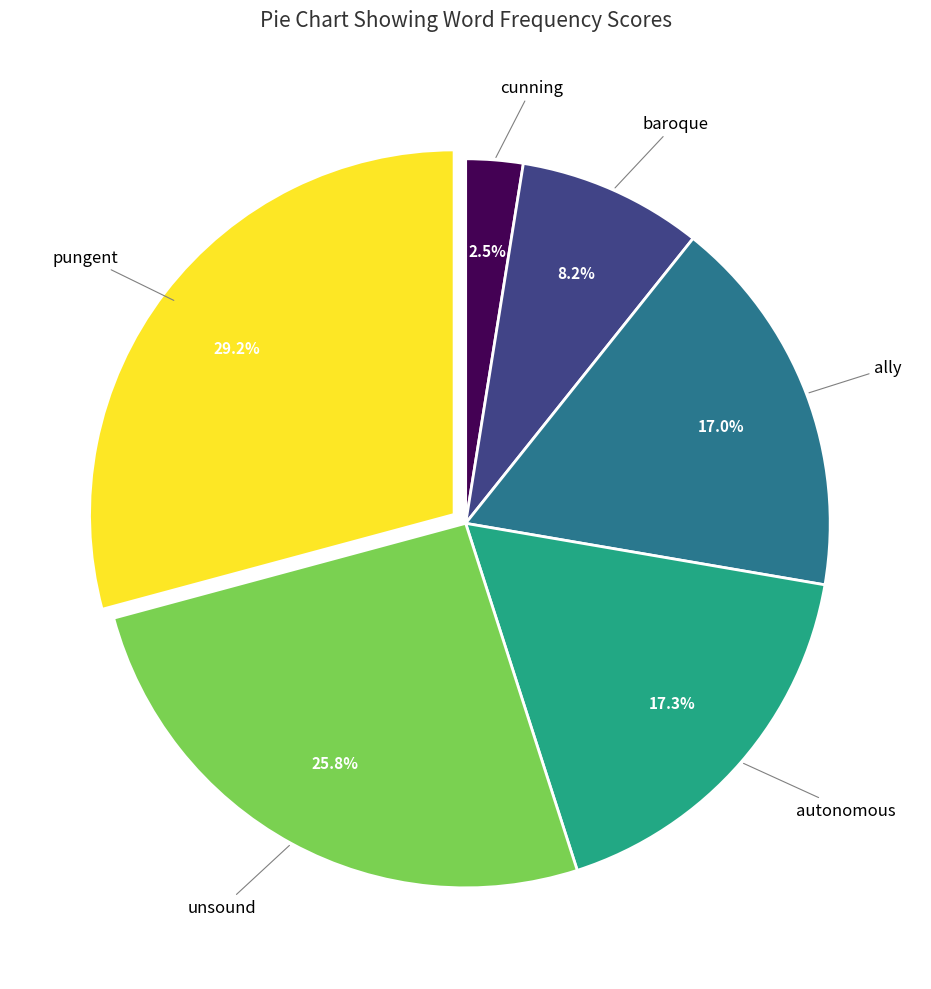

Is there any slice that represents more than half of the pie?

No